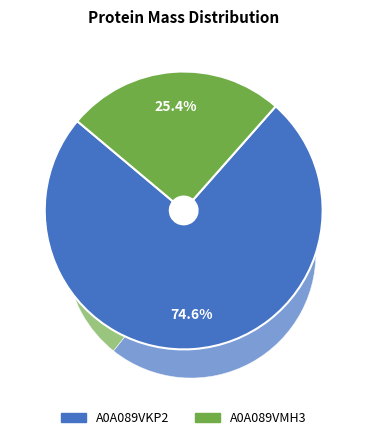

The A0A089VMH3 slice represents 25% of the pie. True or false?

True